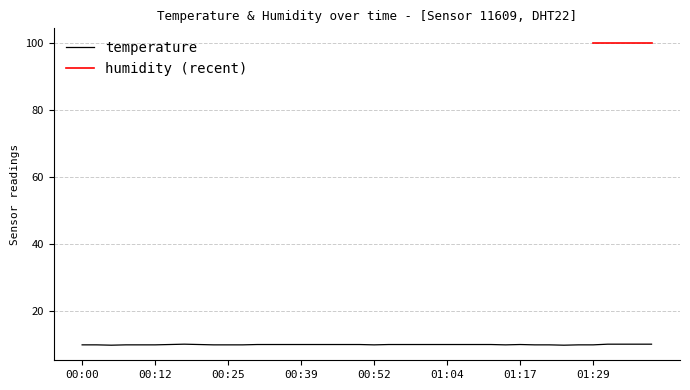

Which has a higher value, 00:42 or 01:17?

00:42